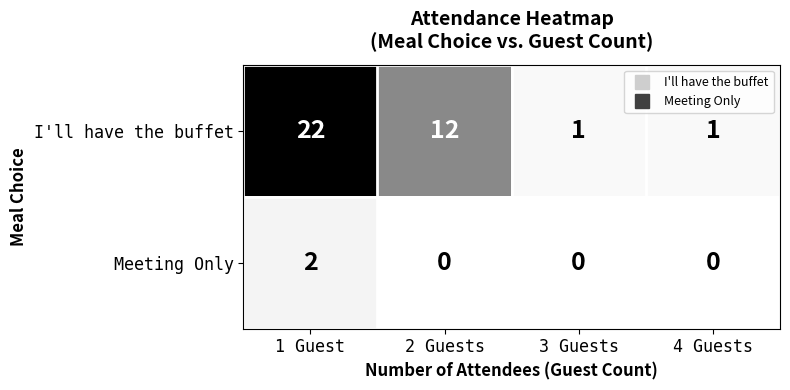

At which category does the chart reach its peak across all series?

1 Guest